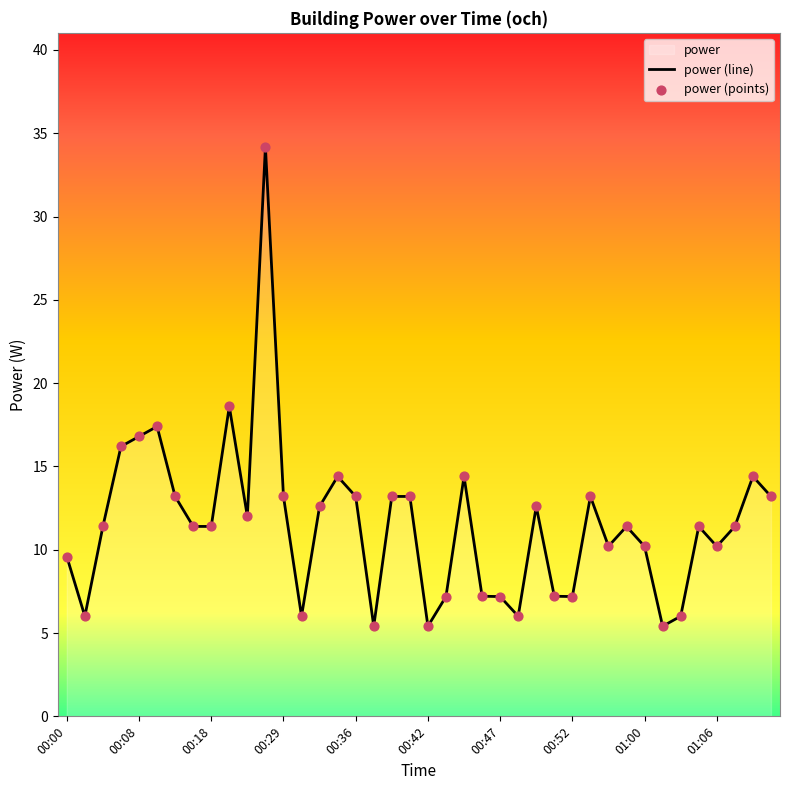

At which category is the sum across all series the highest?

11